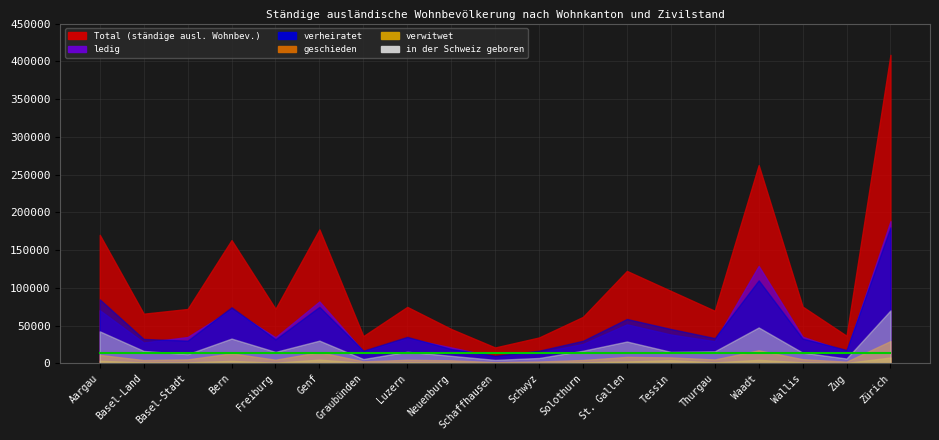

What is the label of the 5th point from the right?

Thurgau